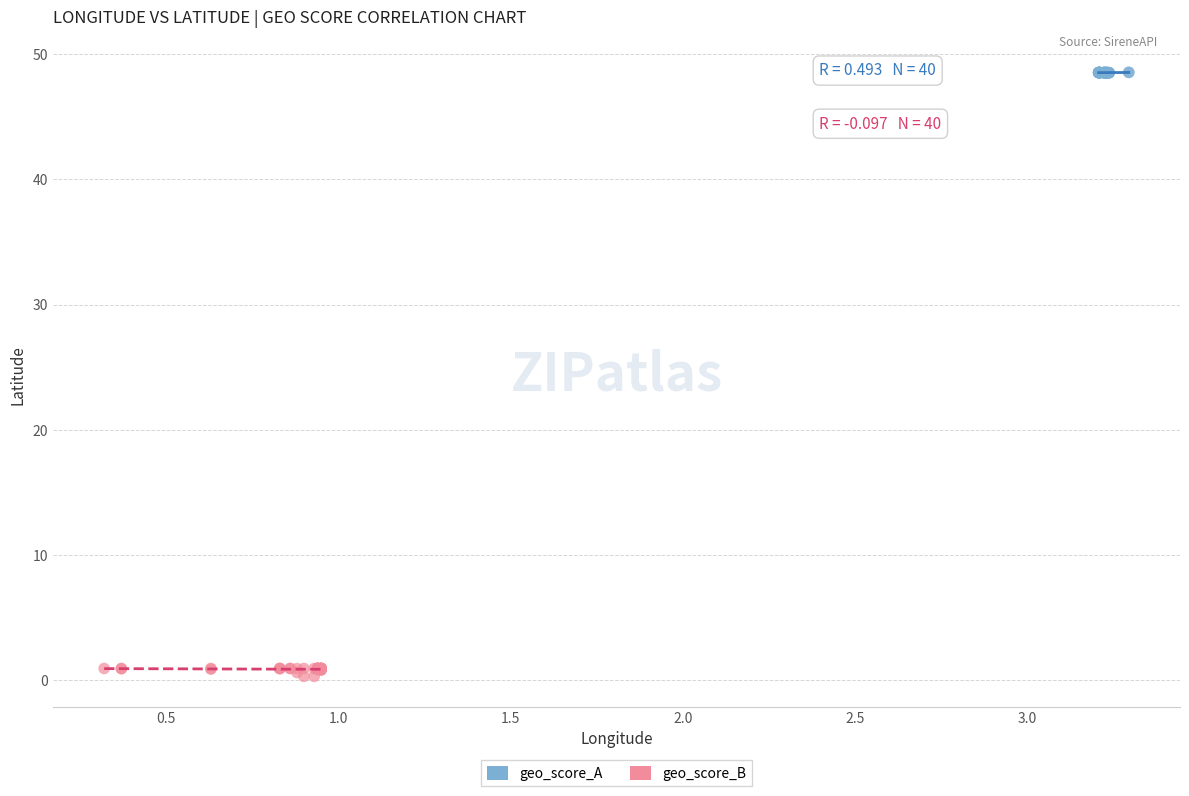

Which series reaches the minimum Y coordinate?

geo_score_B